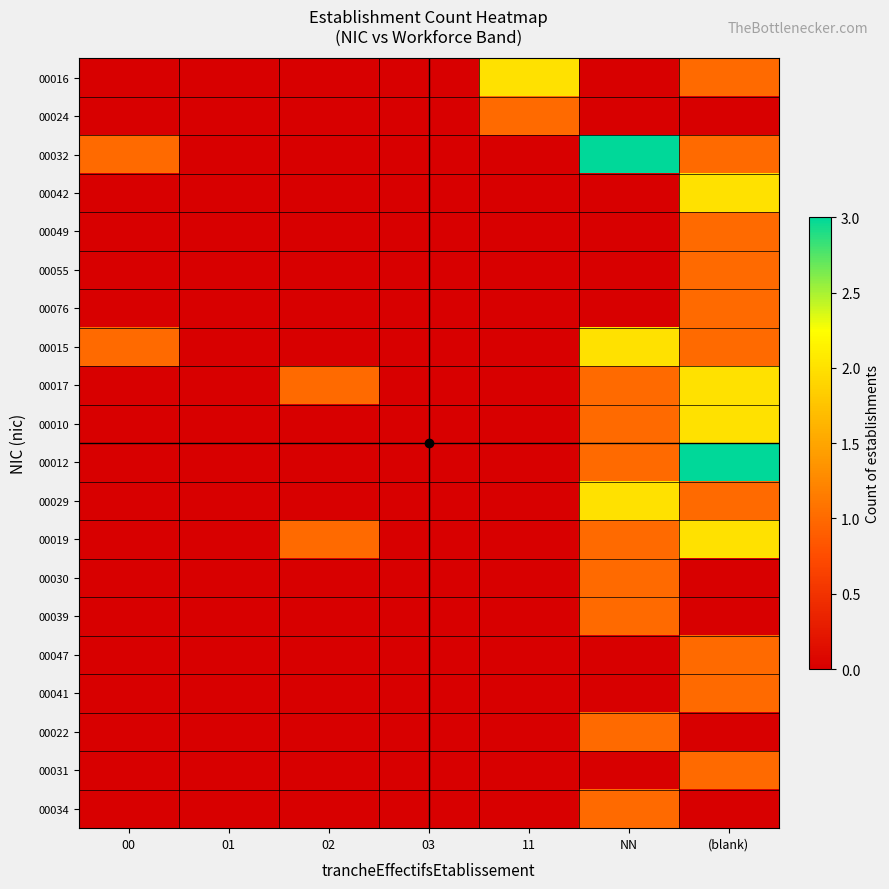

Rank the series by their maximum value, from lowest to highest.

00024, 00049, 00055, 00076, 00030, 00039, 00047, 00041, 00022, 00031, 00034, 00016, 00042, 00015, 00017, 00010, 00029, 00019, 00032, 00012